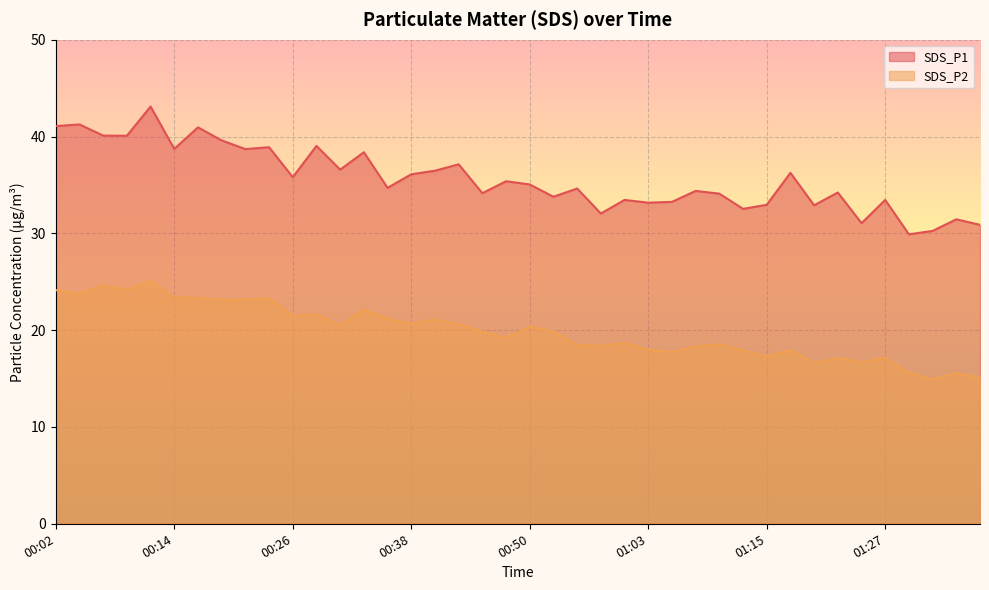

Which label corresponds to the largest value in the chart?

00:11